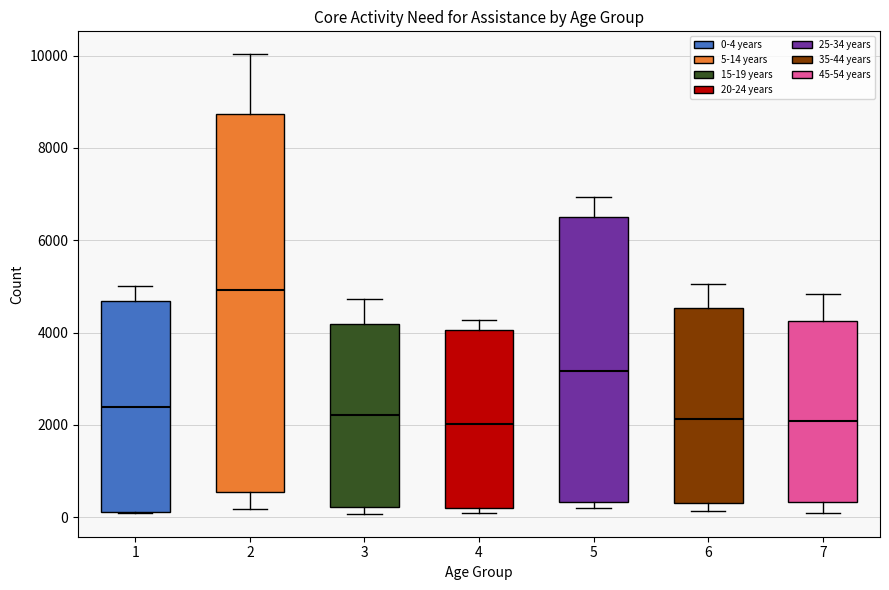

Where does the lower whisker of the box at x = 7 end on the y-axis? The values are not printed on the chart, so give them approximately, as read against the axis.

0